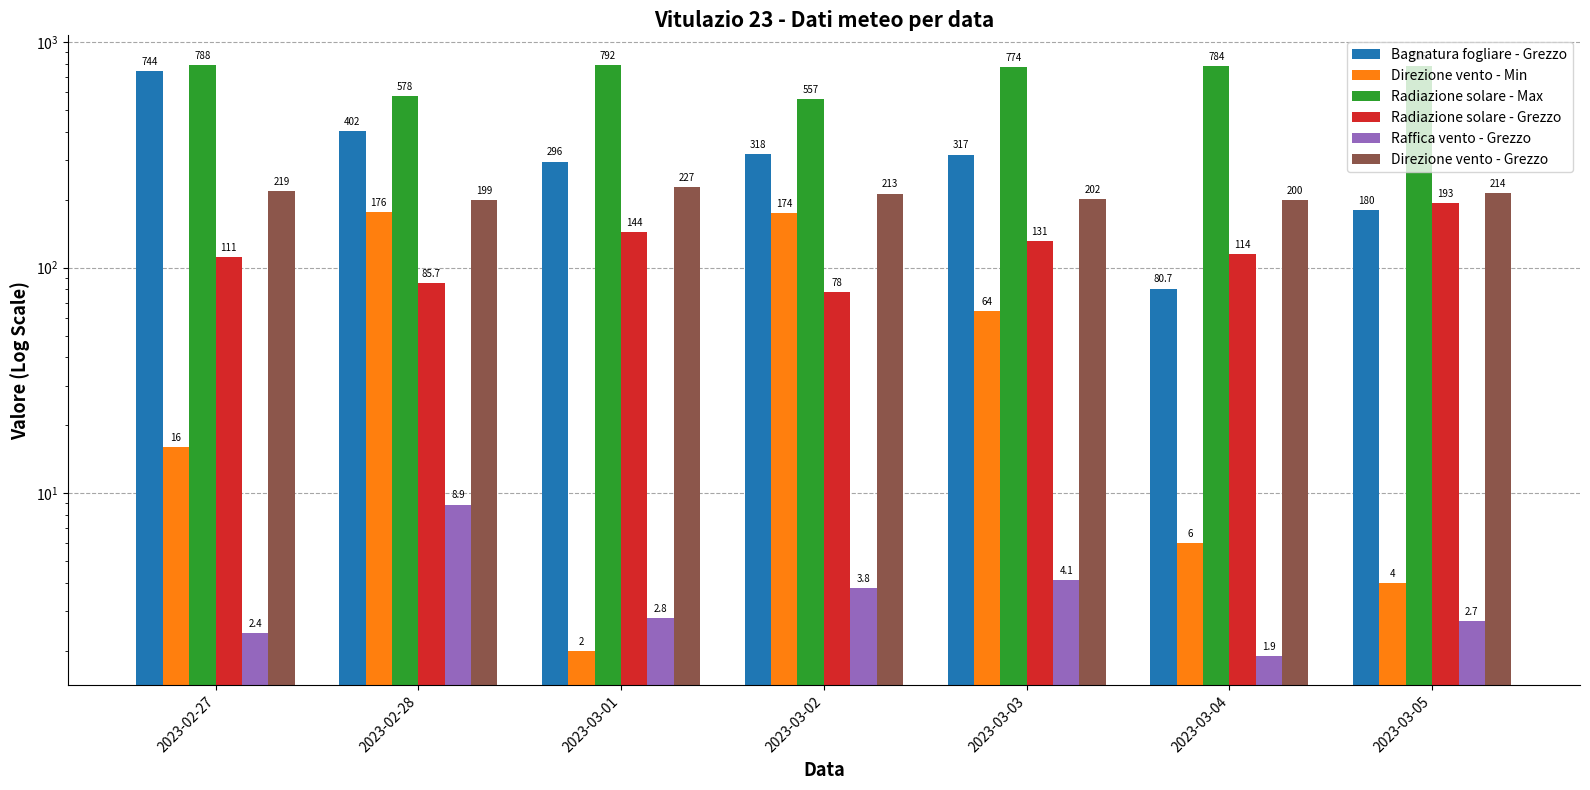

What is the label of the 3rd bar from the right?

2023-03-03